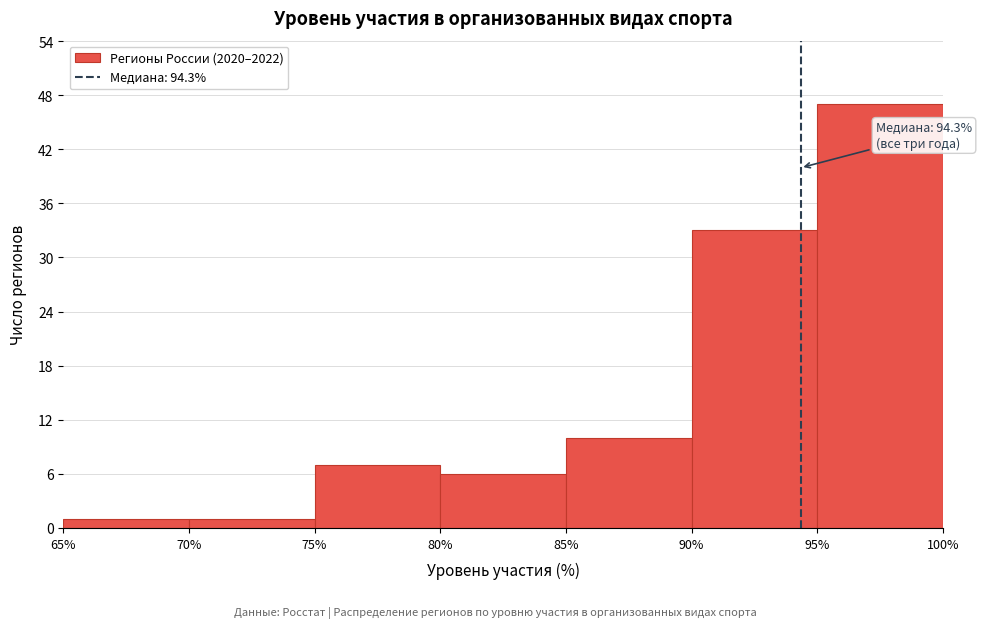

Which range on the x-axis has the tallest bar?

95% to 100%